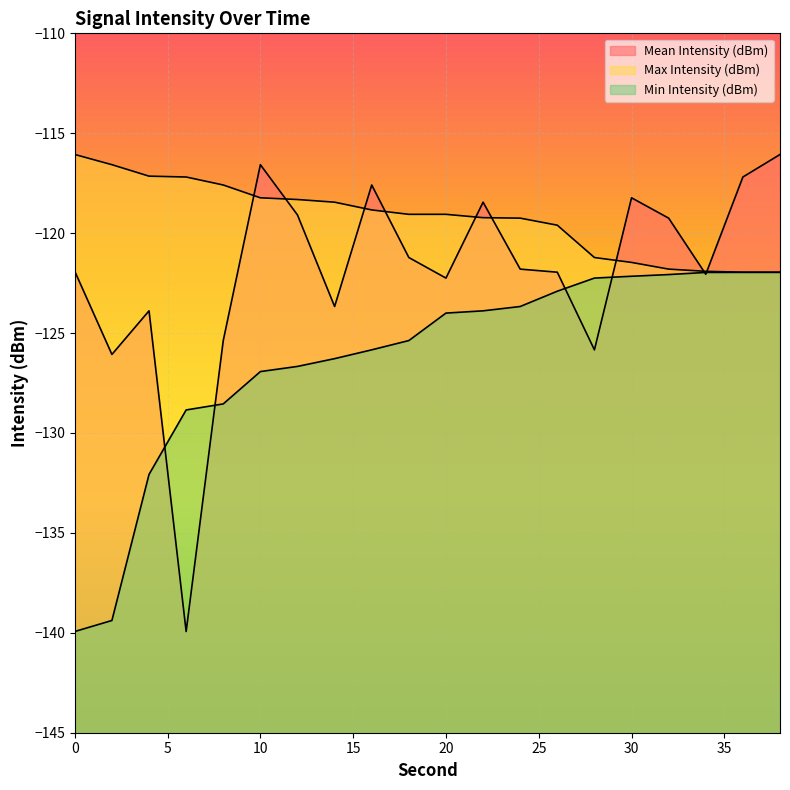

At which category is the sum across all series the highest?

38